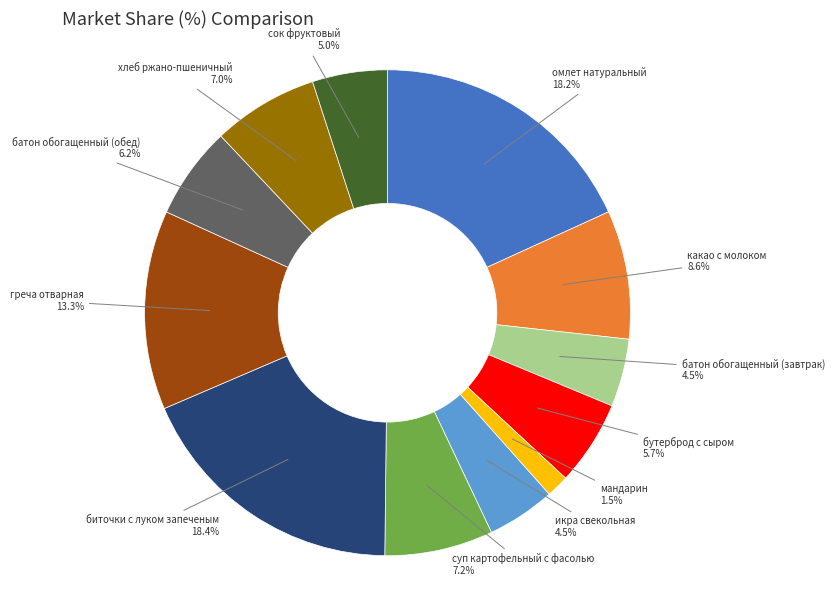

Does any single category account for the majority?

No